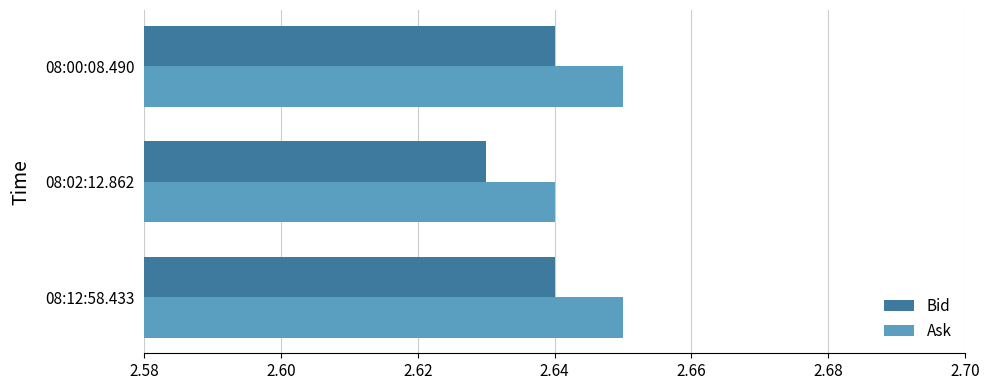

The value of Ask at 08:02:12.862 is 4.6. True or false?

False